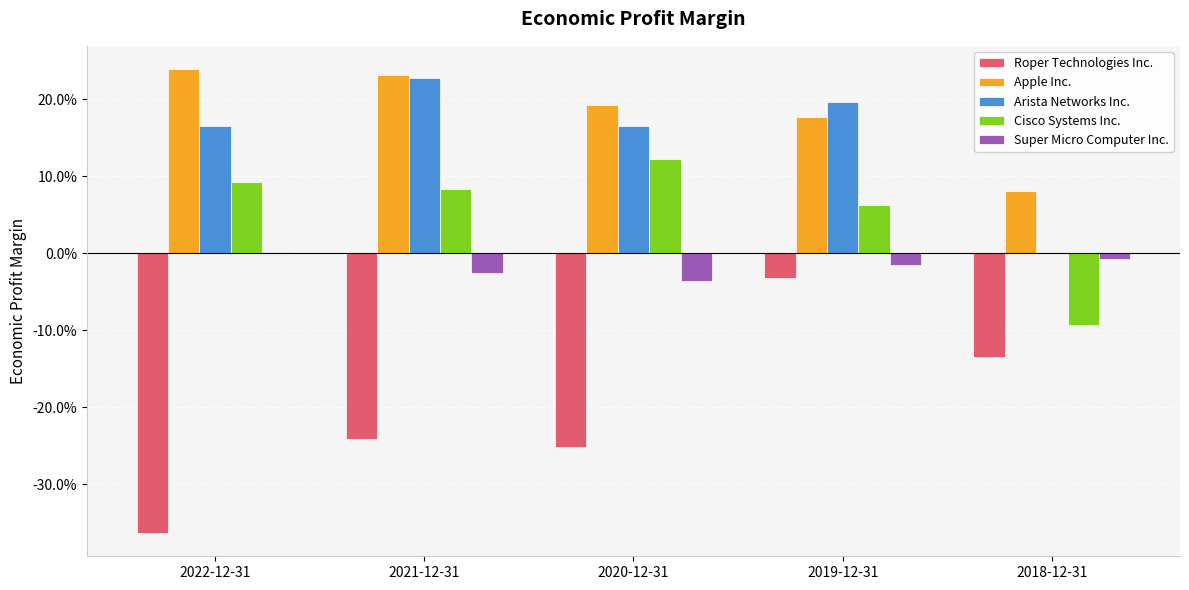

At which category is the sum across all series the highest?

2019-12-31